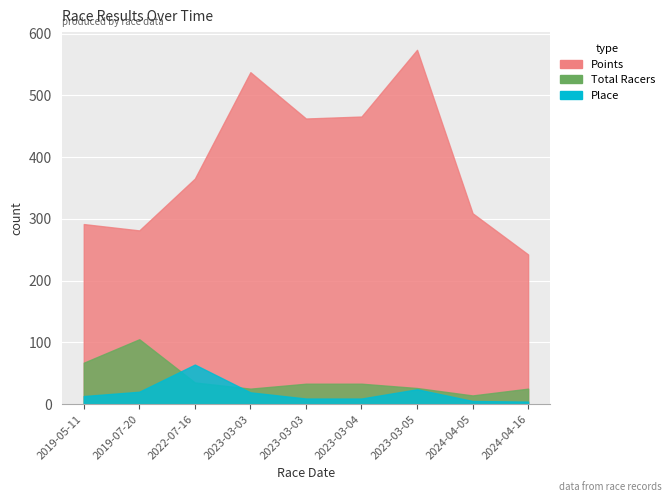

List the series in order of their peak value, highest first.

Points, Total Racers, Place